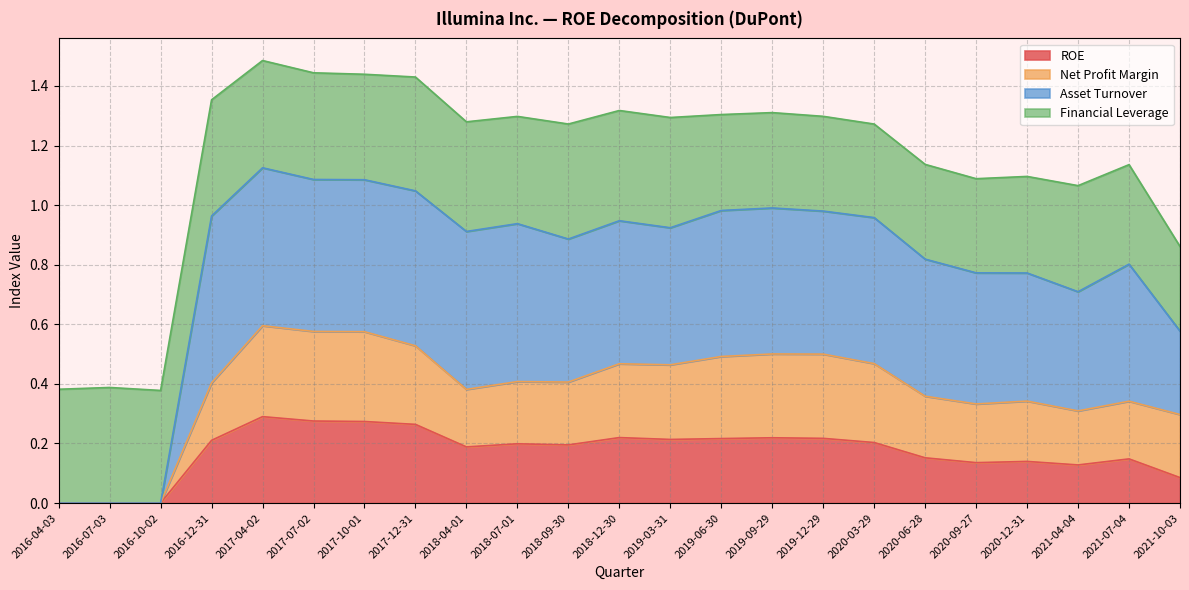

Is it true that ROE equals 0.0 at 2016-12-31?

False